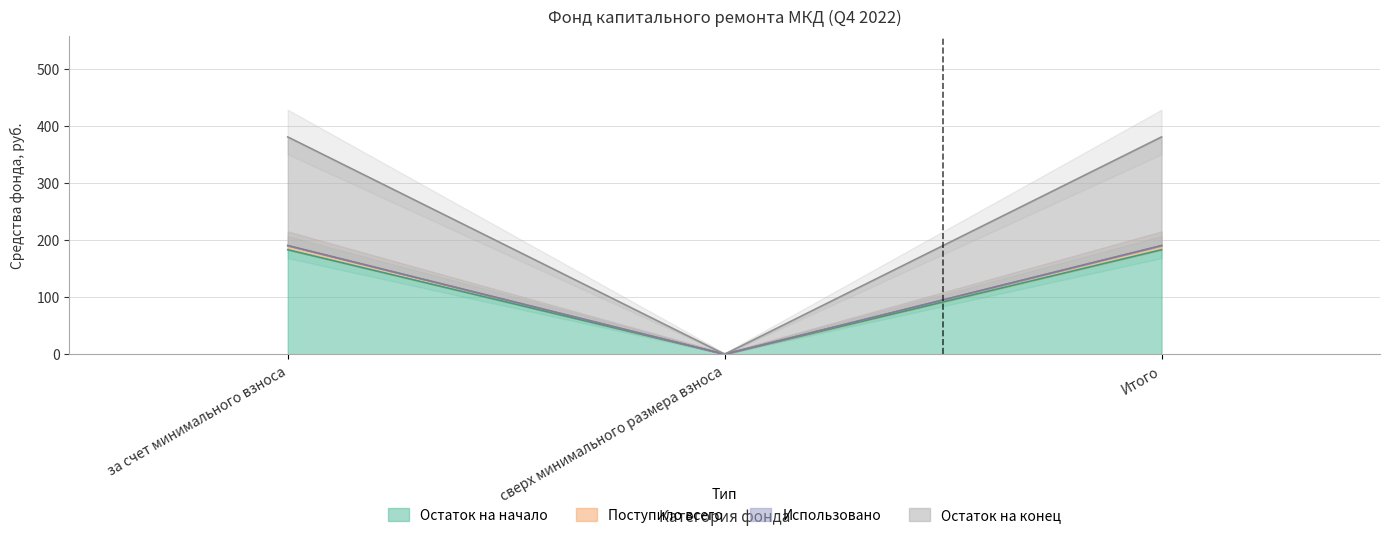

Which category has the lowest value in the Остаток на конец series?

сверх минимального размера взноса